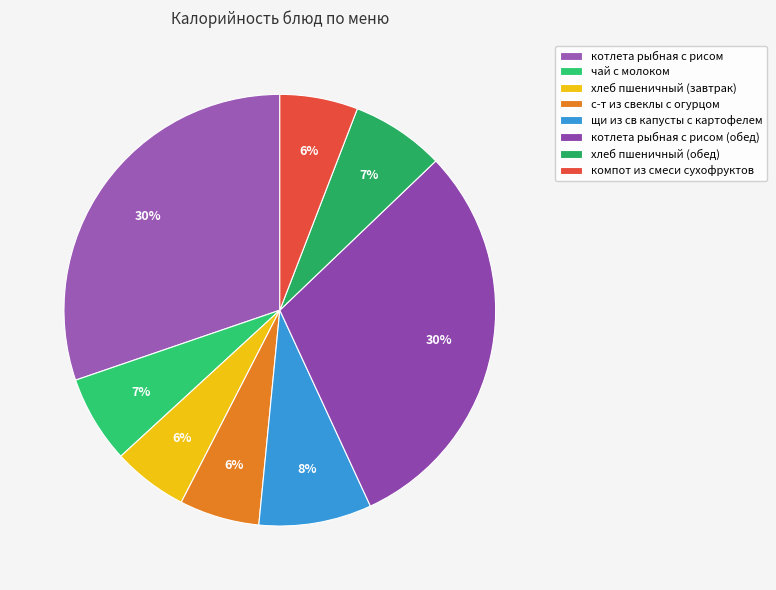

How many segments does this pie chart have?

8